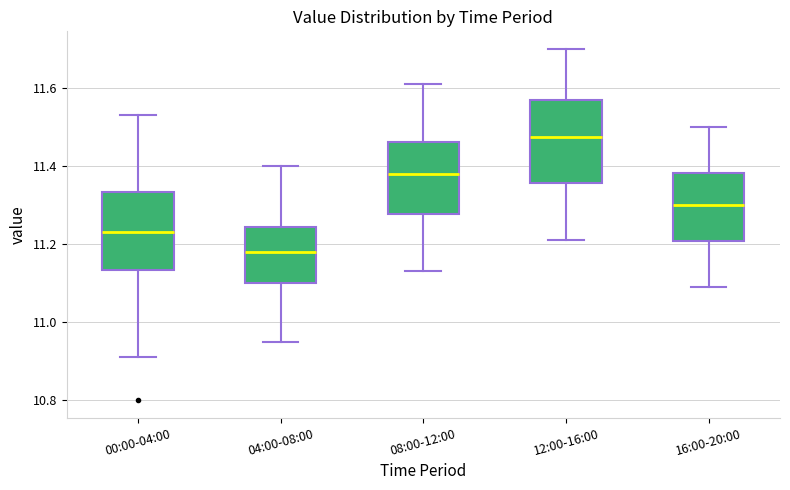

Where does the lower whisker of the box for 00:00-04:00 end on the y-axis? The values are not printed on the chart, so give them approximately, as read against the axis.

10.92